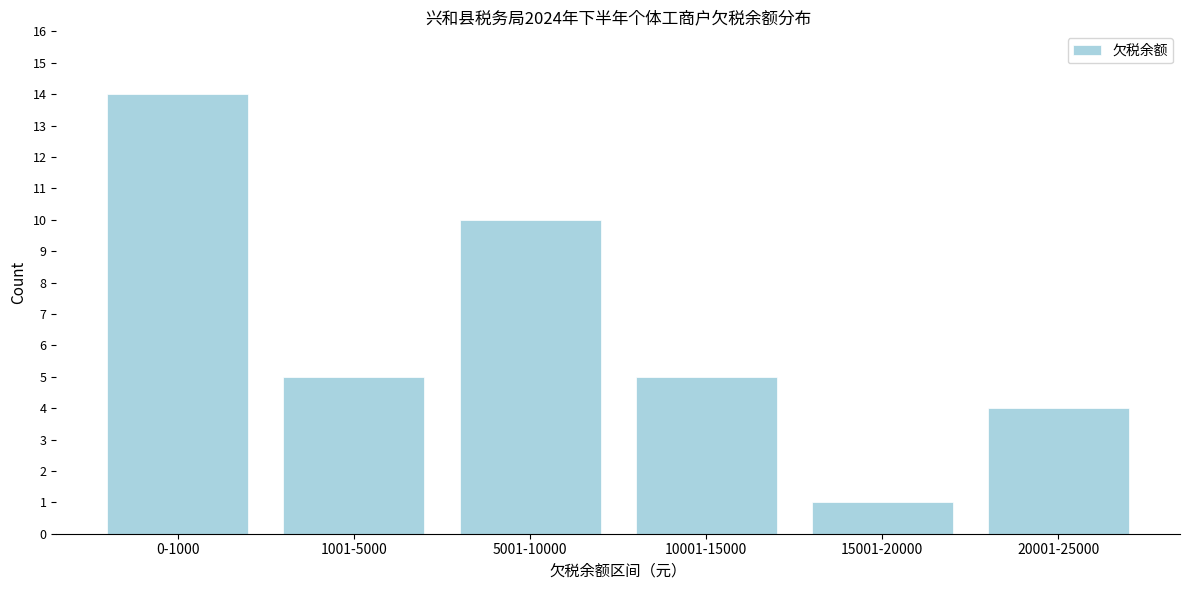

Reading left to right, what are all the values shown in this chart?

0-1000=14	1001-5000=5	5001-10000=10	10001-15000=5	15001-20000=1	20001-25000=4